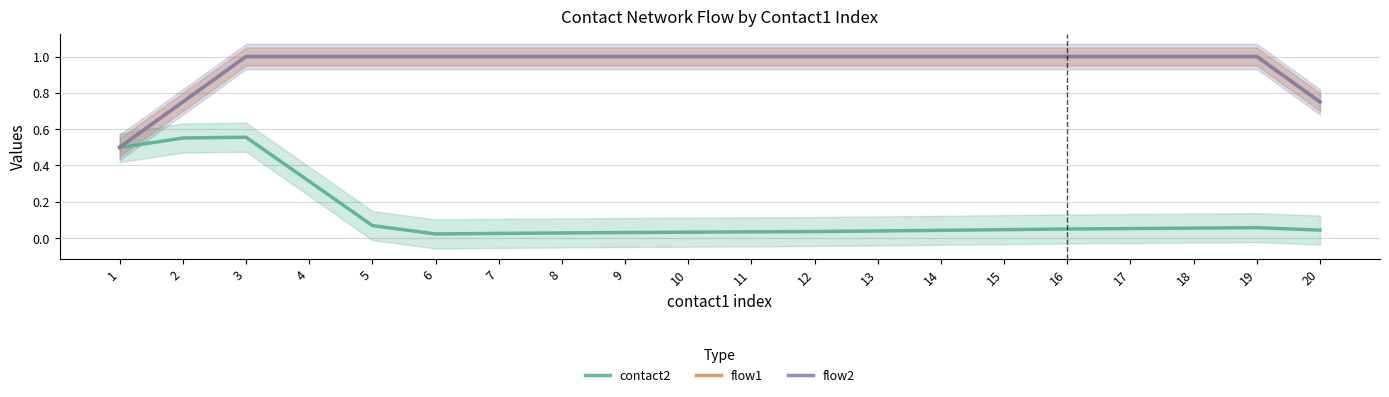

What is the average value of the flow2 series?

0.9